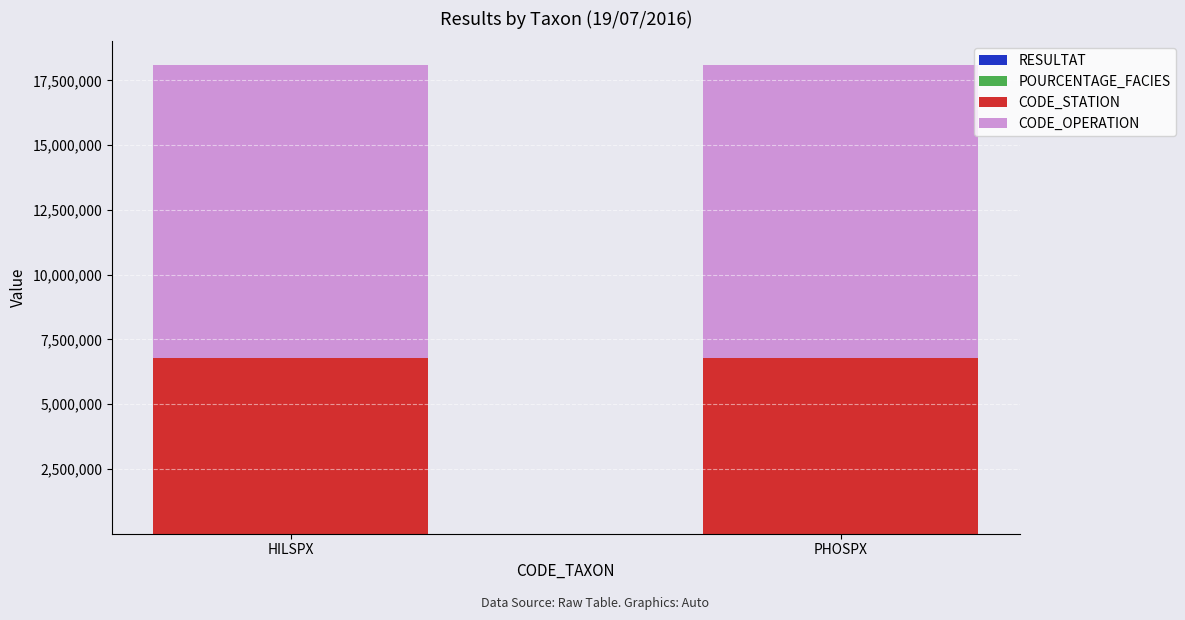

The RESULTAT series shows 0.0 at PHOSPX. True or false?

False